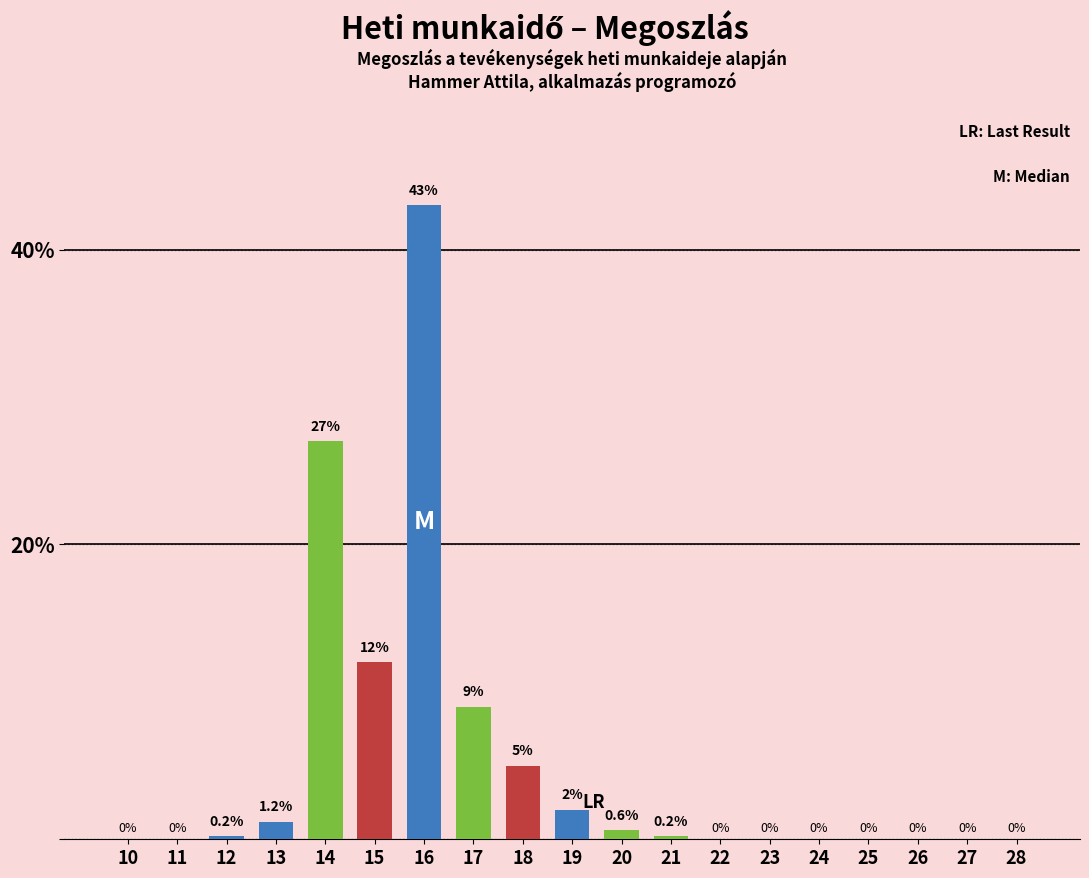

Reading left to right, what are all the values shown in this chart?

10=0.0	11=0.0	12=0.2	13=1.2	14=27.0	15=12.0	16=43.0	17=9.0	18=5.0	19=2.0	20=0.6	21=0.2	22=0.0	23=0.0	24=0.0	25=0.0	26=0.0	27=0.0	28=0.0